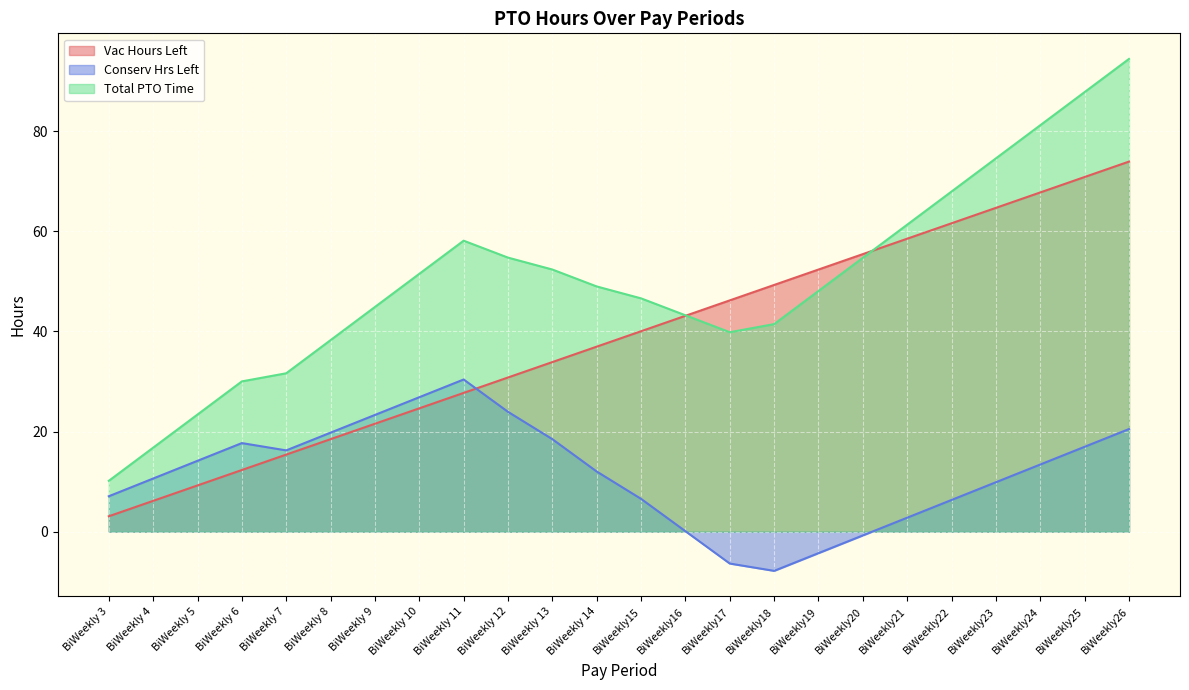

What is the difference between the highest and lowest values at BiWeekly 10?

26.9